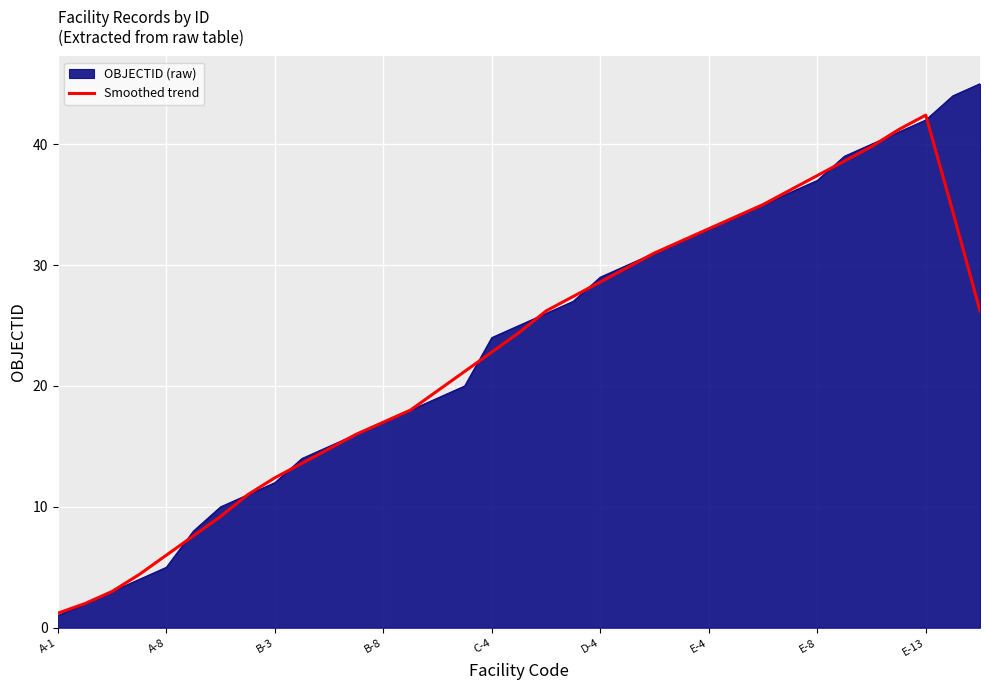

What is the smallest value displayed?

1.0